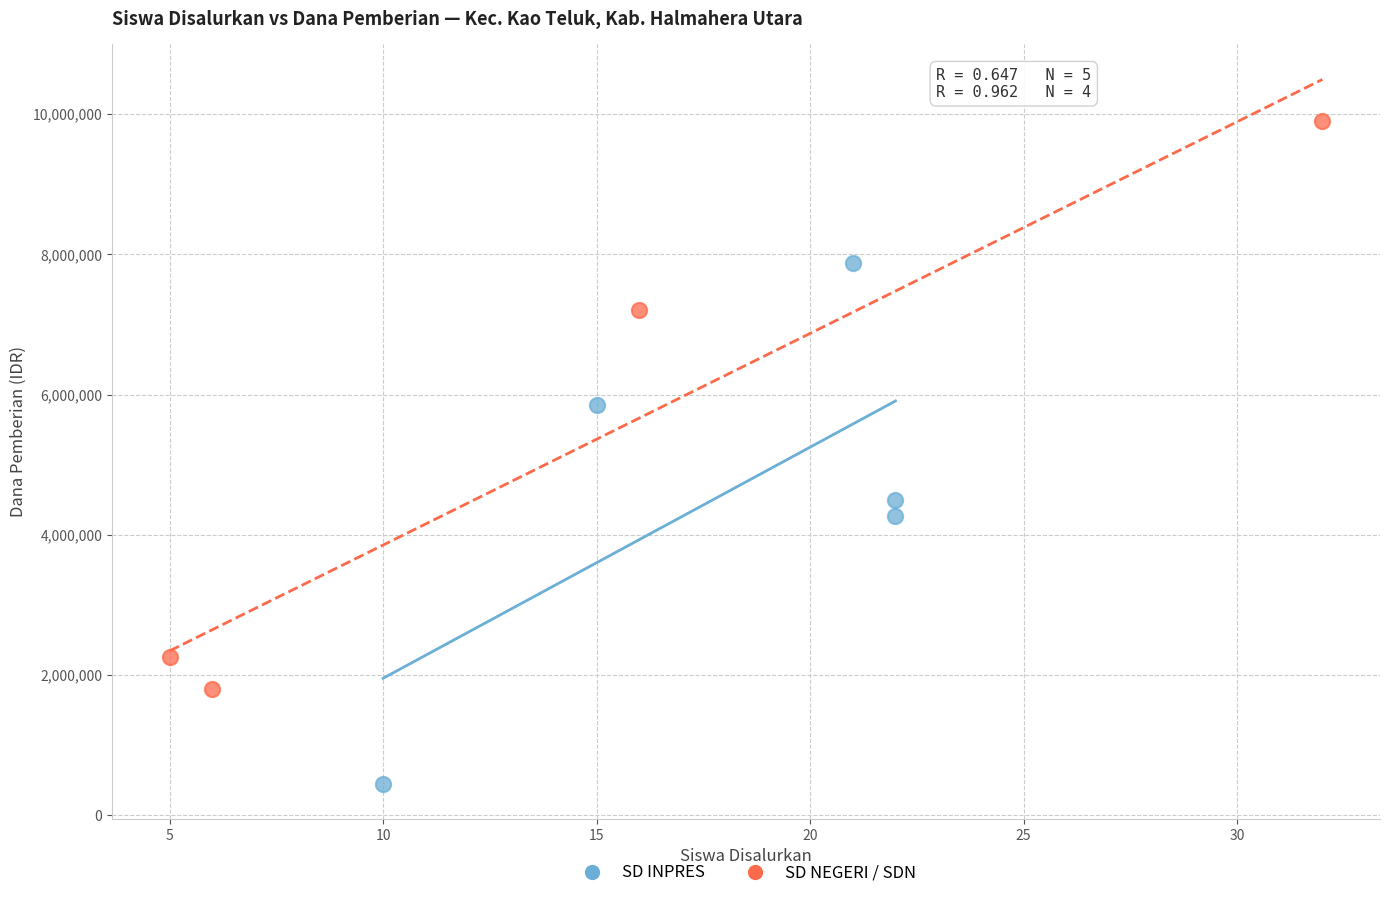

Which series reaches the minimum Y coordinate?

SD INPRES